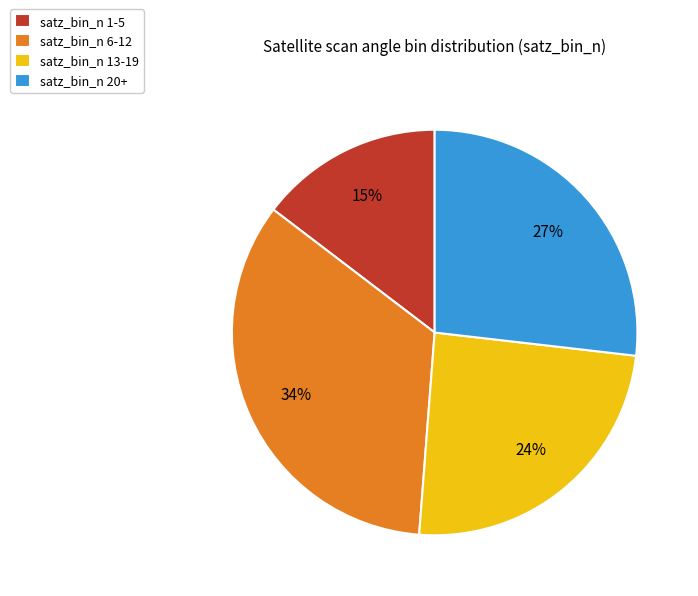

What is the largest slice in the pie chart?

satz_bin_n 6-12